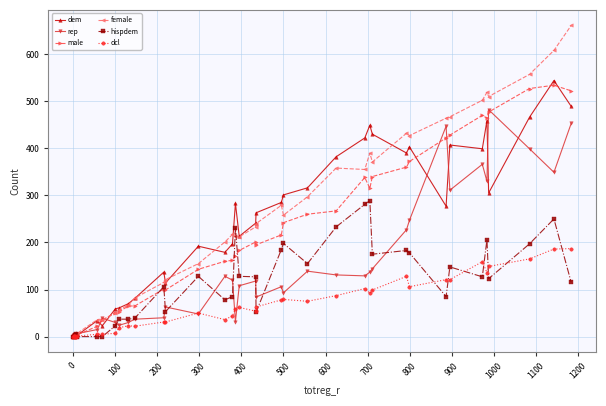

What is the value of the dcl point at the 21st from the left?

54